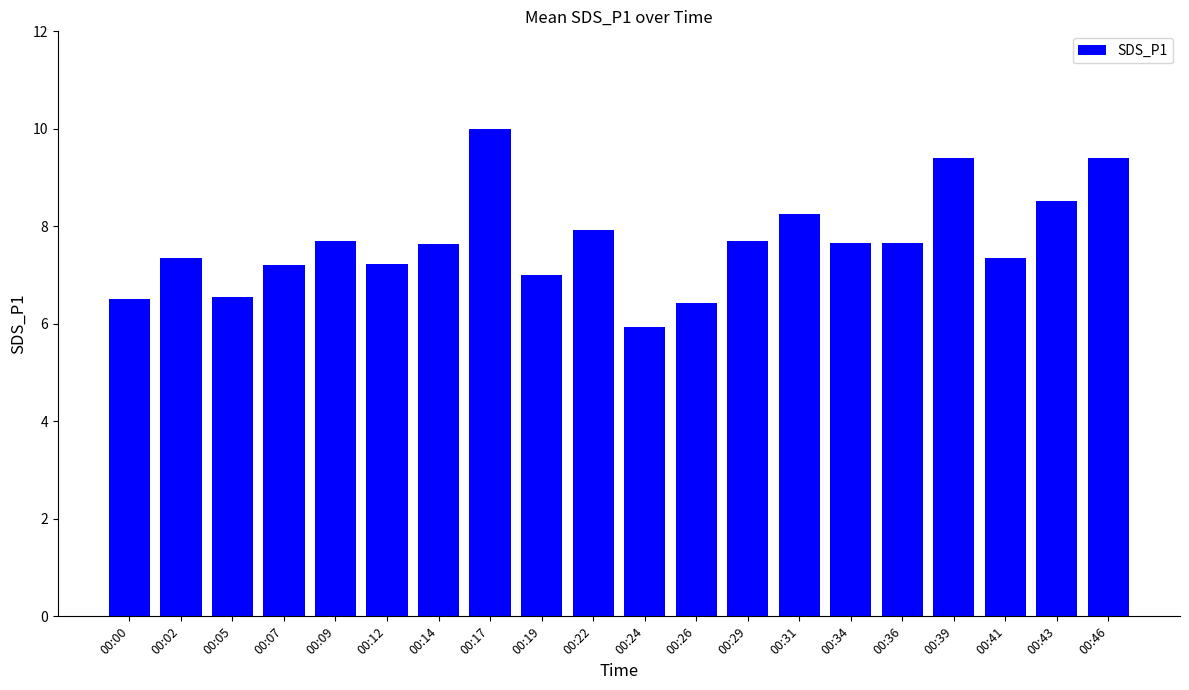

Is it true that the value at 00:00 is 1.7?

False